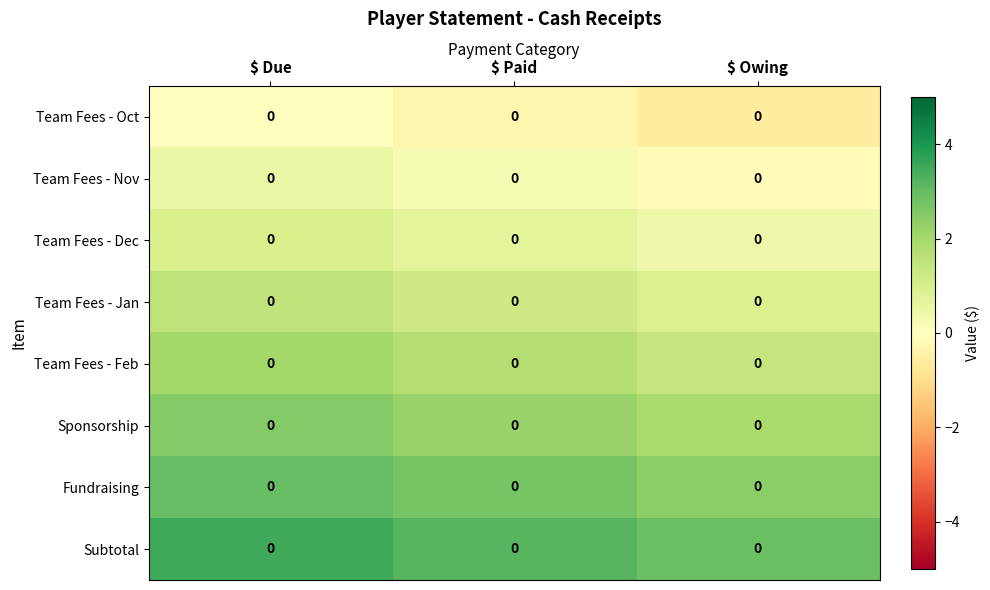

True or false: row_6 has a value of 1.1 at $ Owing.

False